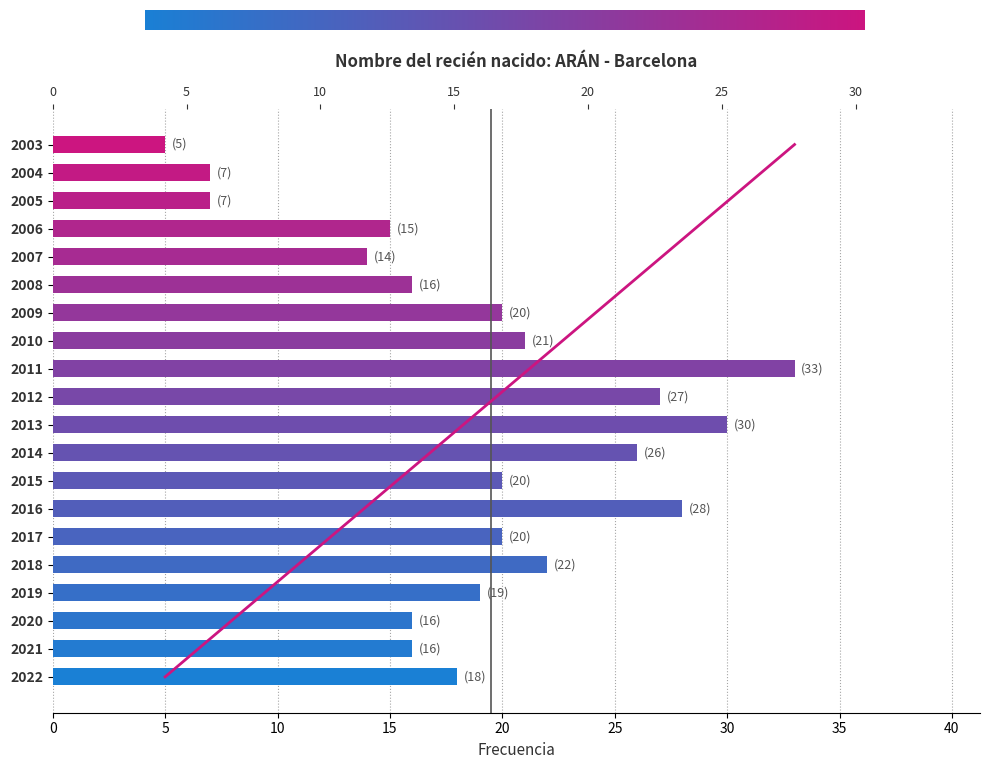

Reading right to left, list all the values displayed in this chart.

5	7	7	15	14	16	20	21	33	27	30	26	20	28	20	22	19	16	16	18